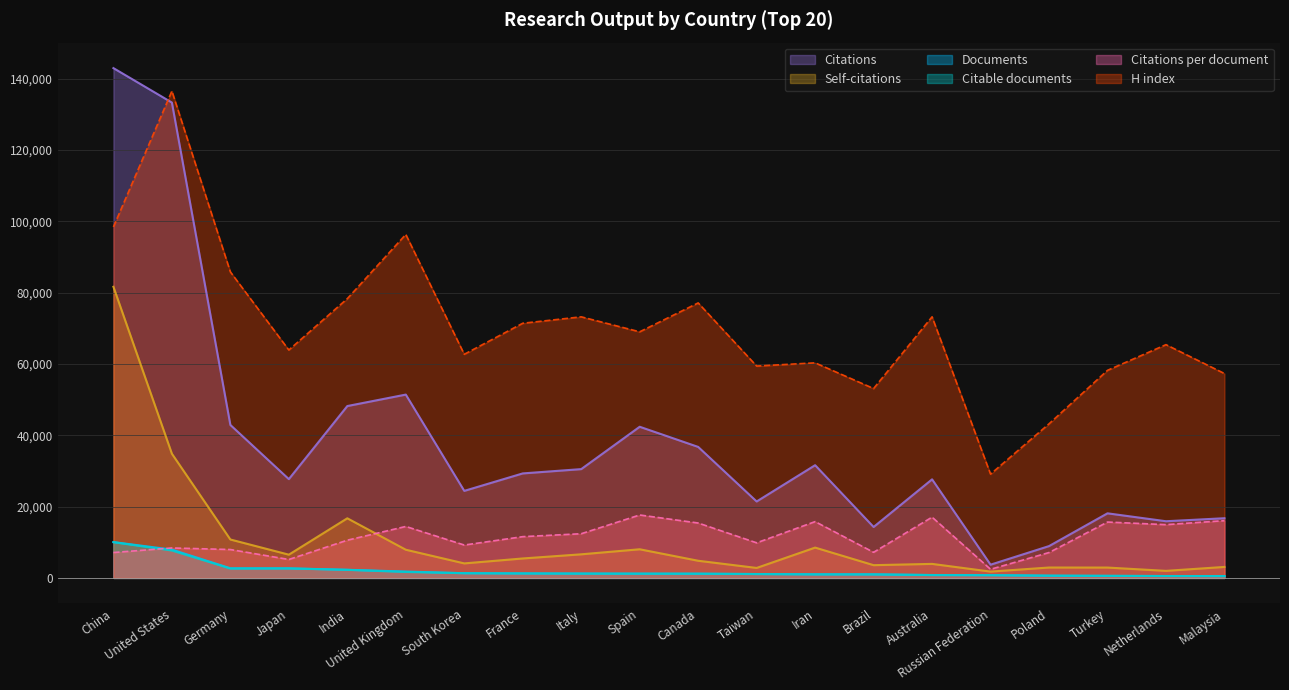

How many series are shown in this chart?

6